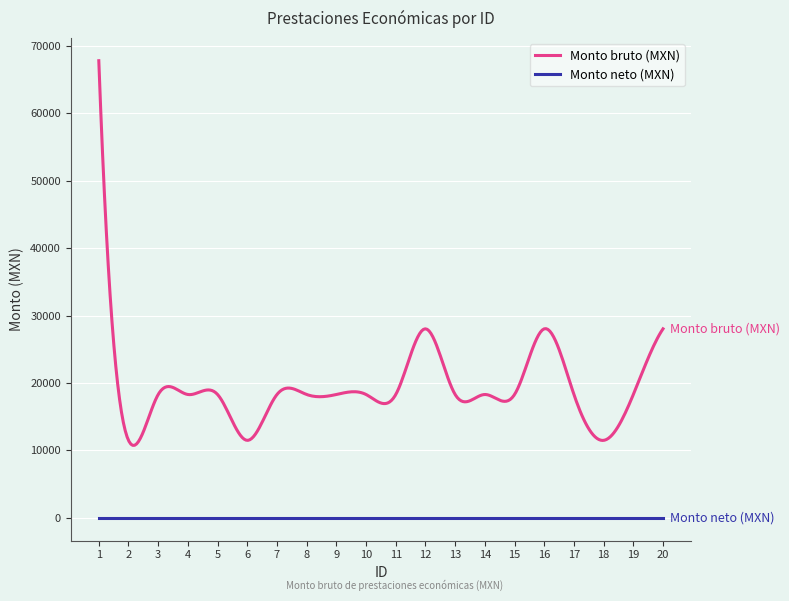

Which series has the widest spread of values?

Monto bruto (MXN)